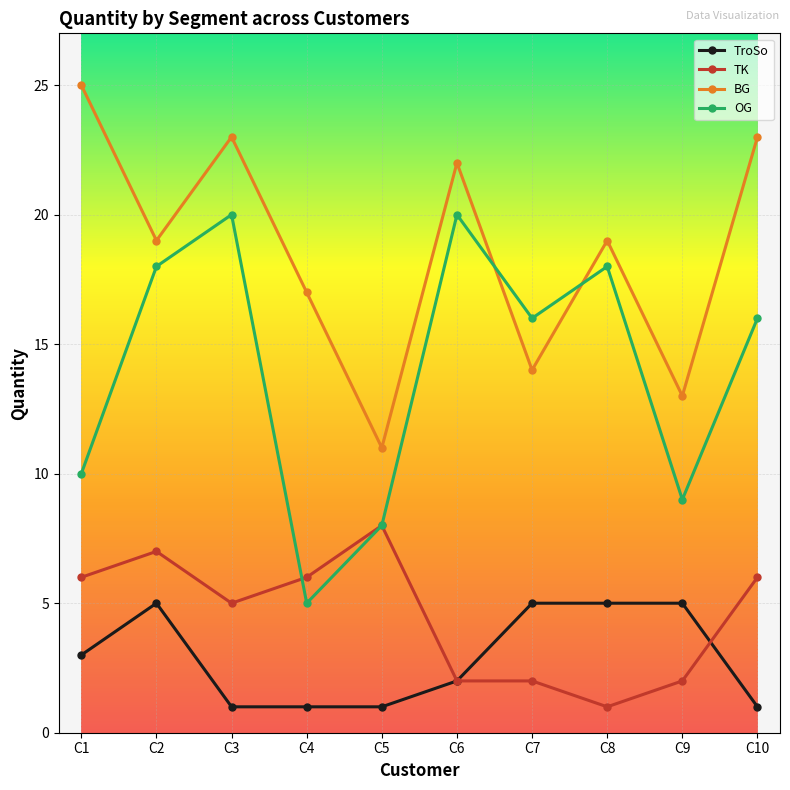

What is the greatest value displayed?

25